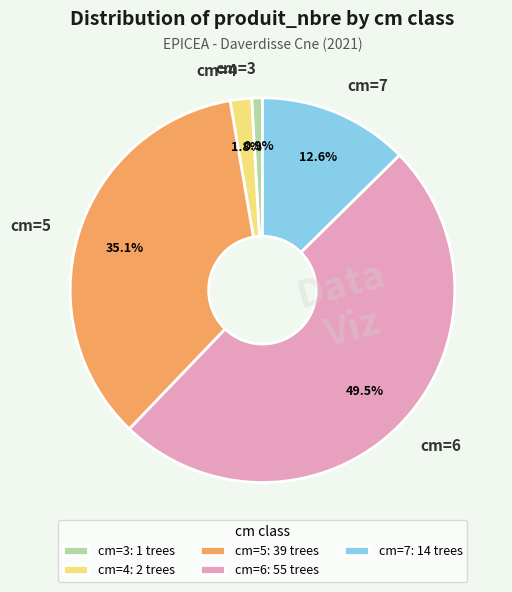

Between cm=7 and cm=5, which is larger?

cm=5